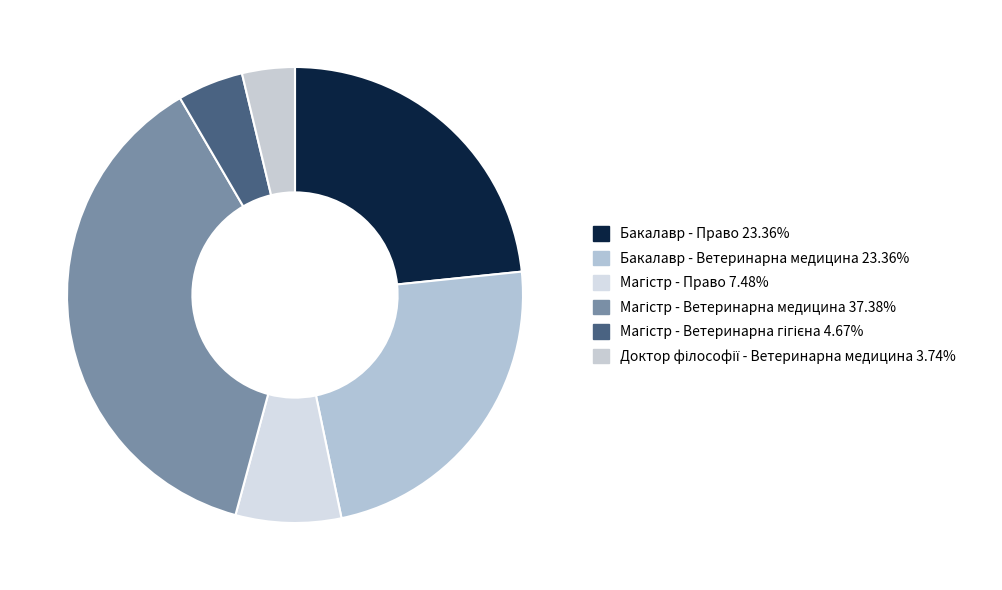

To the nearest percent, what is the average slice percentage?

17%